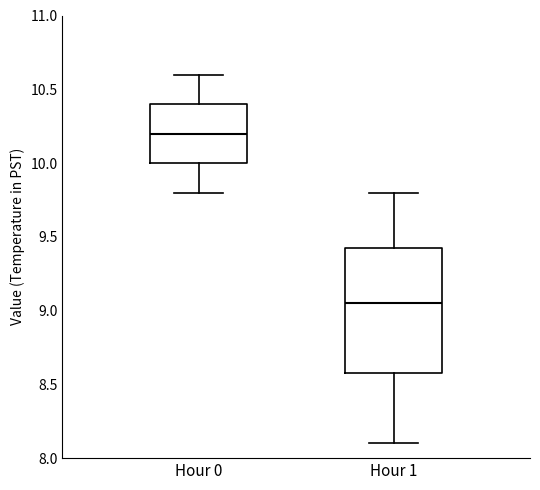

Where does the median line of the box for Hour 1 sit on the y-axis? The values are not printed on the chart, so give them approximately, as read against the axis.

9.05